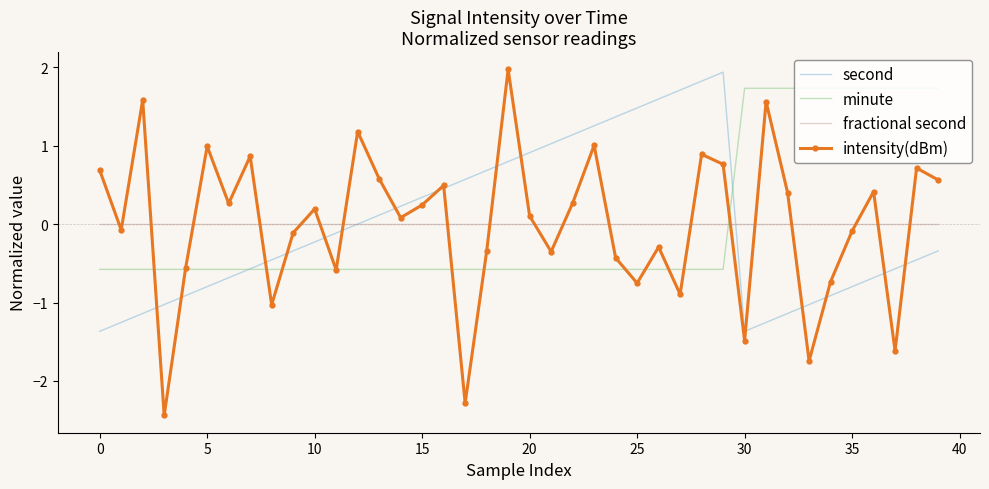

Which series has the largest range (max minus min)?

intensity(dBm)